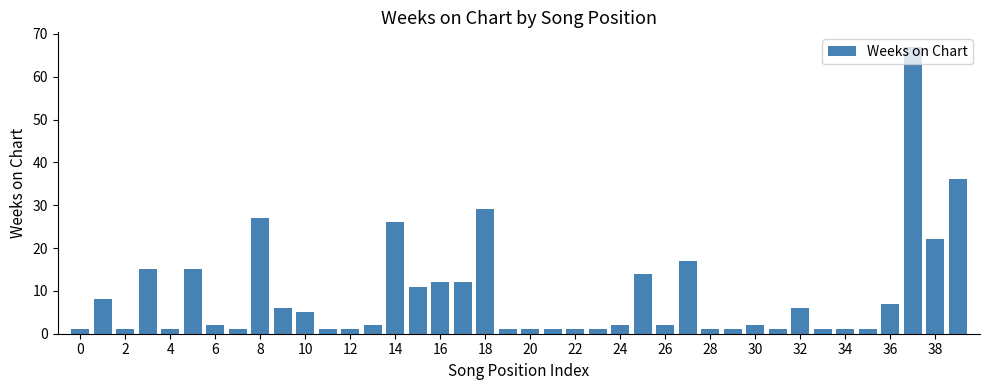

What is the maximum value shown in the chart?

67